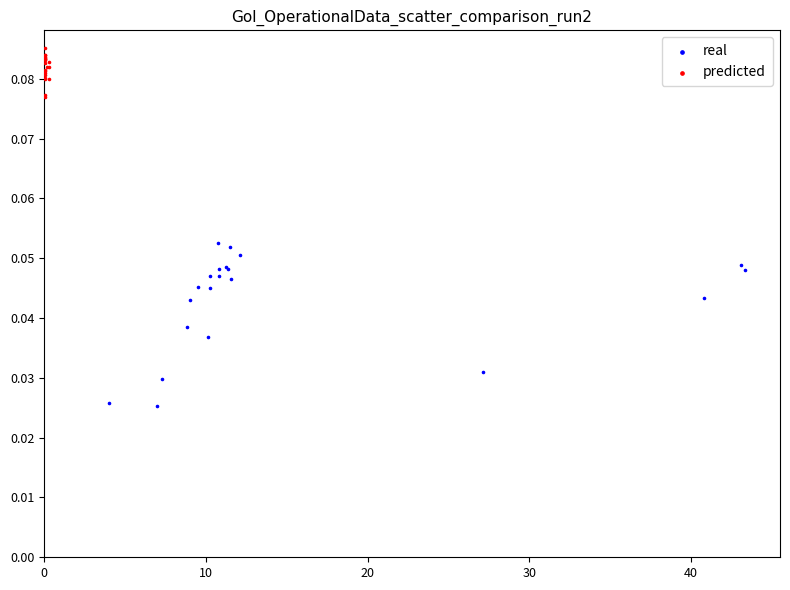

Which series contains the highest Y value?

predicted